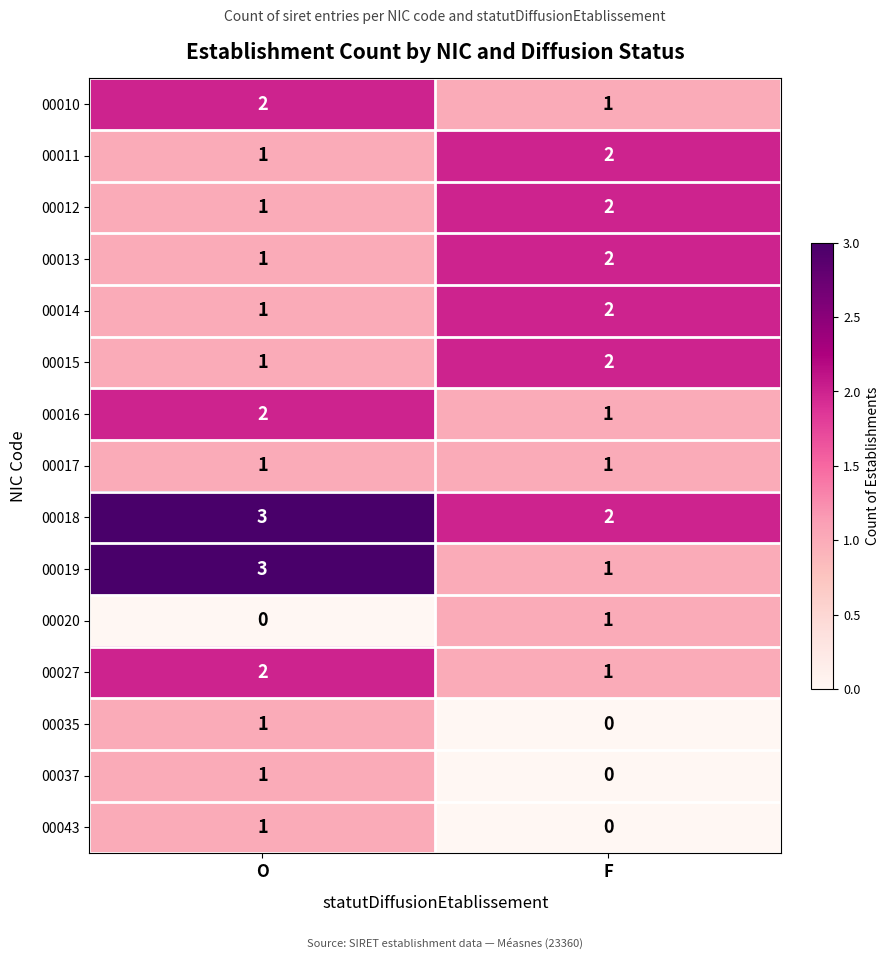

What is the difference between the highest and lowest values at O?

3